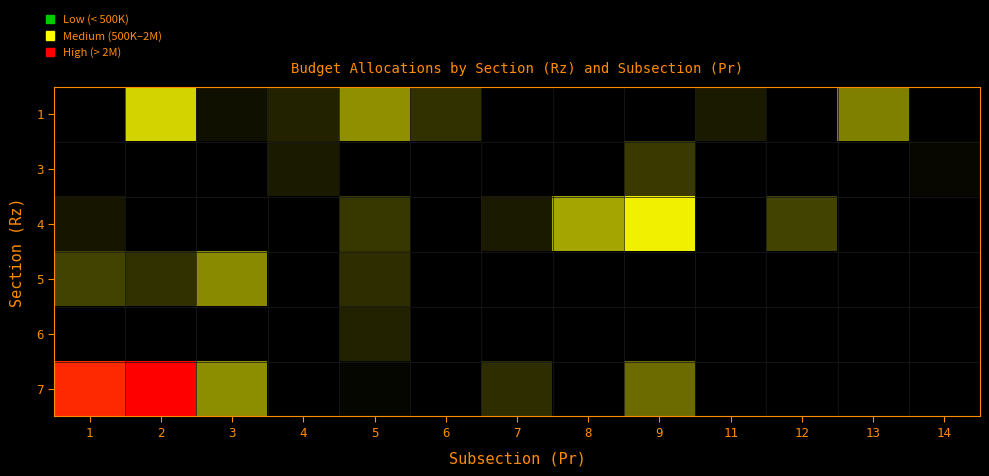

Reading left to right, list all the values displayed in this chart.

1: 1=0.0	2=1886253.4	3=10761.3	4=64420.2	5=893901.4	6=168959.8	7=0.0	8=0.0	9=0.0	11=35000.0	12=0.0	13=713190.6	14=0.0
3: 1=0.0	2=0.0	3=0.0	4=35387.8	5=0.0	6=0.0	7=0.0	8=0.0	9=207599.1	11=0.0	12=0.0	13=0.0	14=1578.4
4: 1=20013.2	2=0.0	3=0.0	4=0.0	5=197407.8	6=0.0	7=35127.4	8=1150000.0	9=2453929.1	11=0.0	12=260418.4	13=0.0	14=0.0
5: 1=259482.7	2=166711.8	3=834805.2	4=0.0	5=130385.0	6=0.0	7=0.0	8=0.0	9=0.0	11=0.0	12=0.0	13=0.0	14=0.0
6: 1=0.0	2=0.0	3=0.0	4=0.0	5=65972.1	6=0.0	7=0.0	8=0.0	9=0.0	11=0.0	12=0.0	13=0.0	14=0.0
7: 1=6537239.1	2=7588216.7	3=868204.0	4=0.0	5=1226.3	6=0.0	7=129620.5	8=0.0	9=540112.4	11=0.0	12=0.0	13=0.0	14=0.0